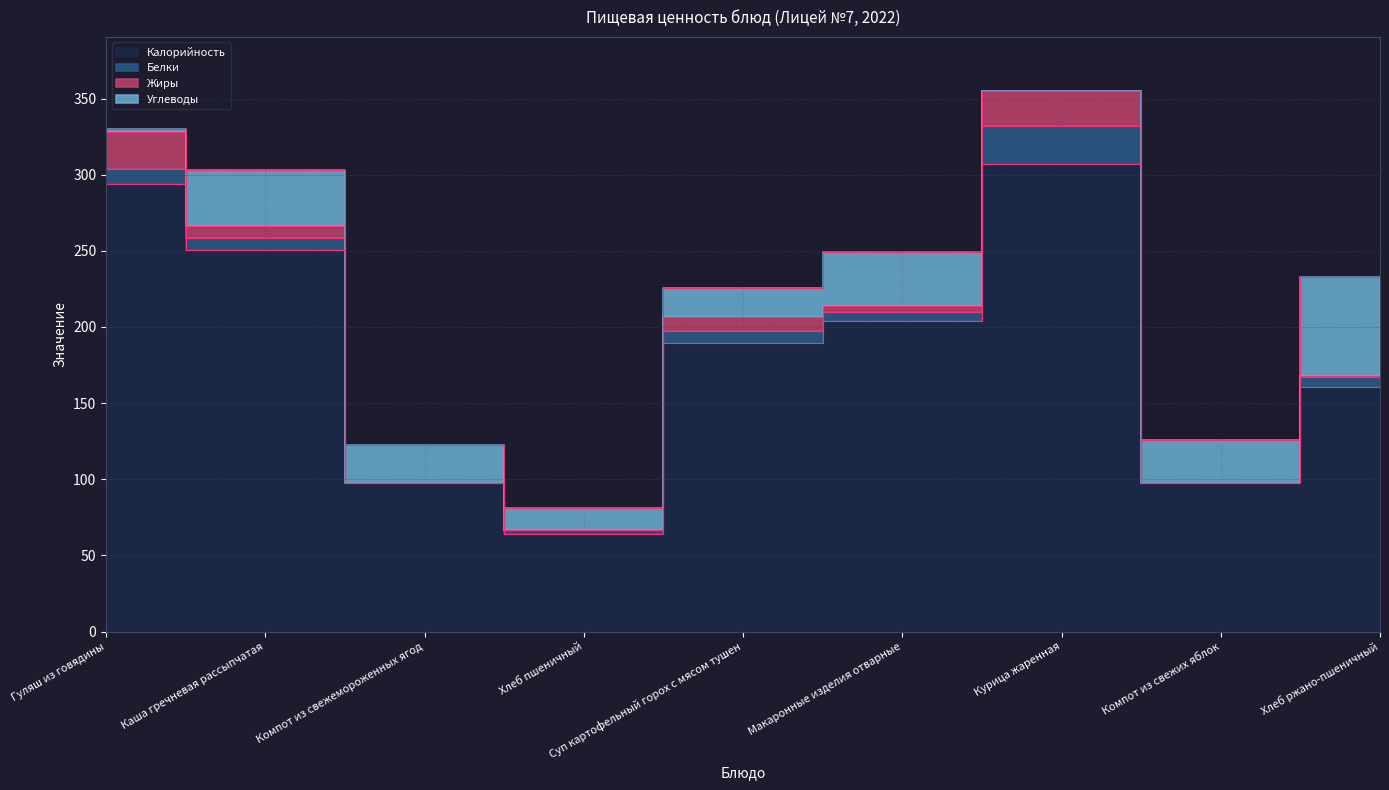

Where do Белки and Углеводы first cross each other?

Гуляш из говядины and Каша гречневая рассыпчатая